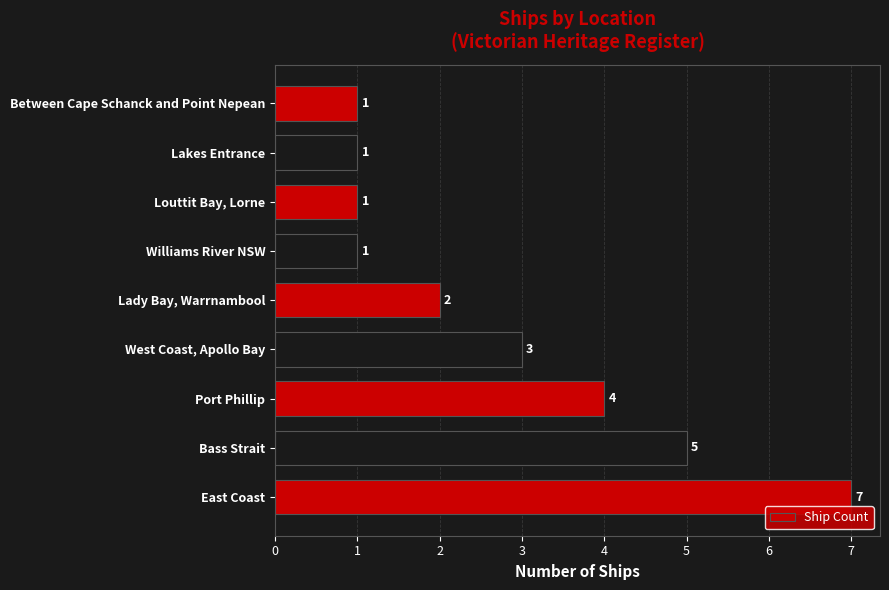

How many bars are there in total?

9